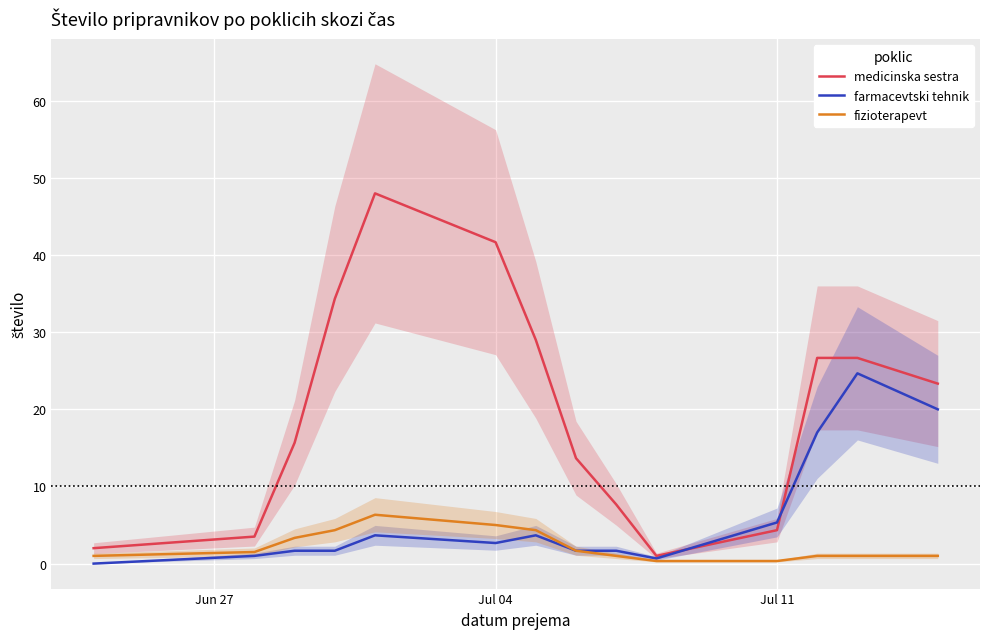

What is the difference between the maximum and minimum values in the fizioterapevt series?

6.0